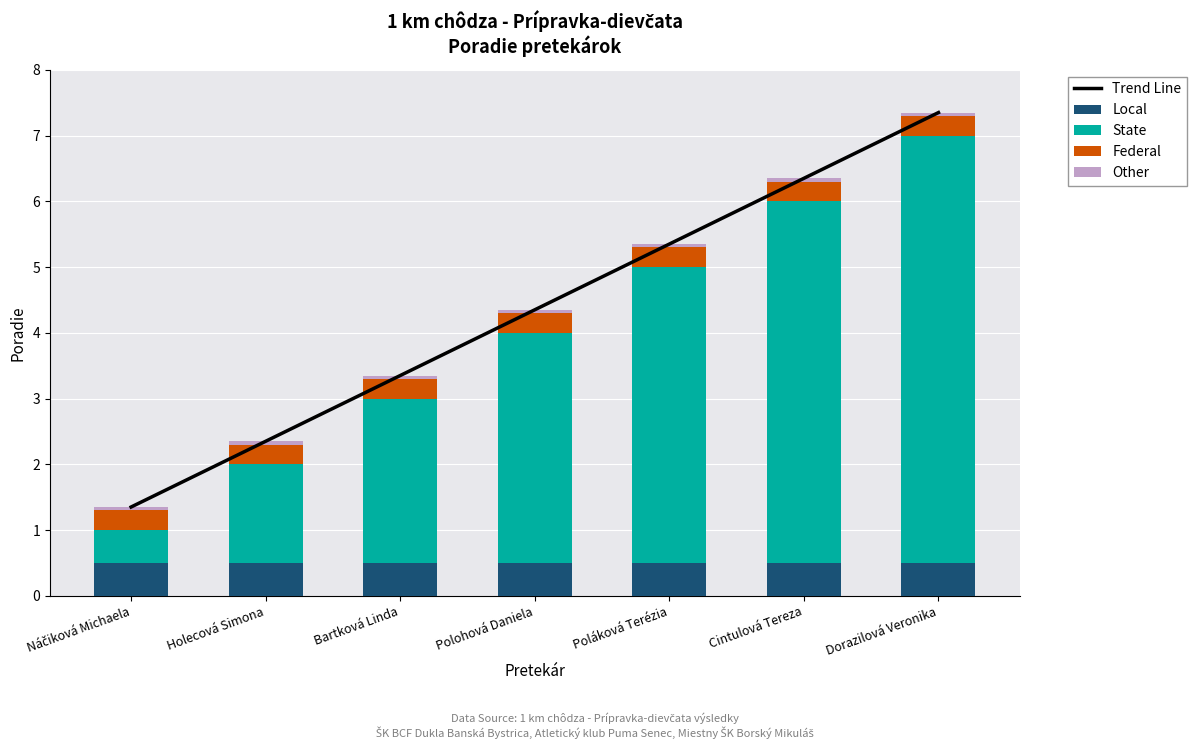

Is it true that Other equals 0.1 at Náčiková Michaela?

False